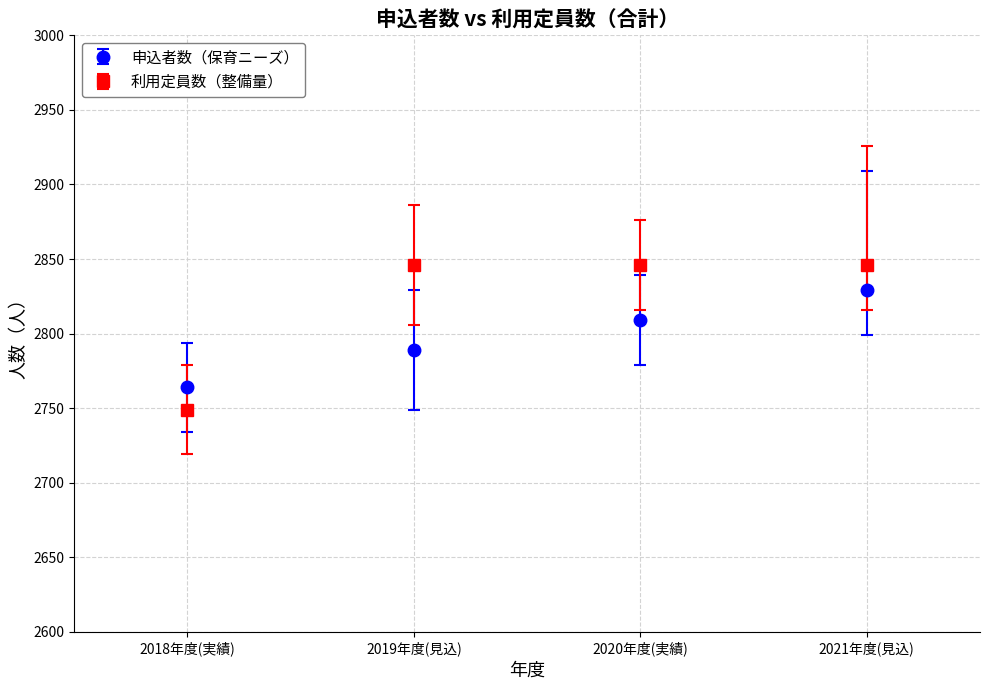

What are all the series names shown in the legend?

申込者数（保育ニーズ）, 利用定員数（整備量）